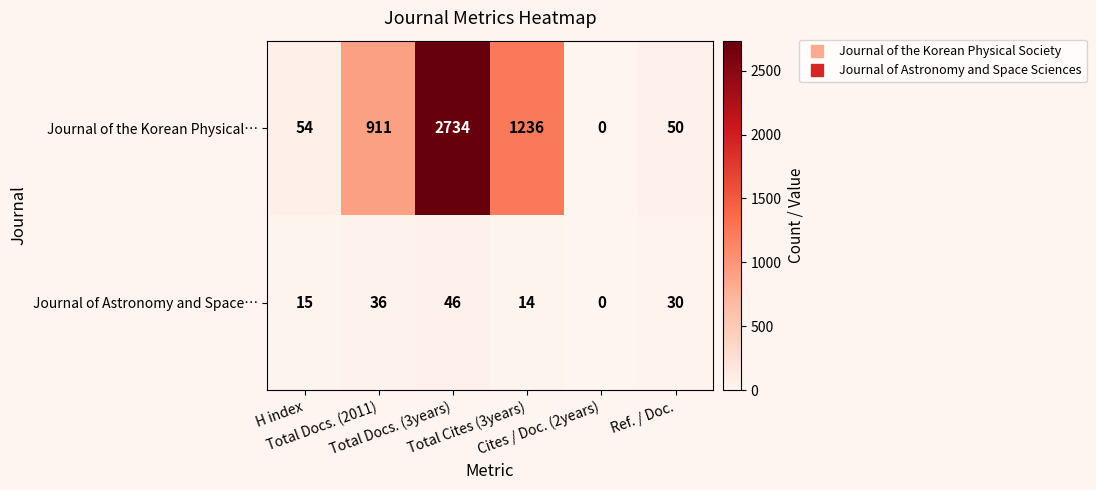

List the series in order of their overall mean, highest first.

Journal of the Korean Physical…, Journal of Astronomy and Space…